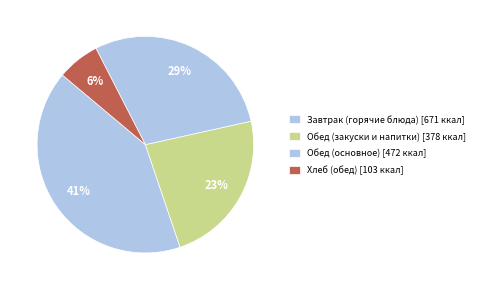

How many segments does this pie chart have?

4